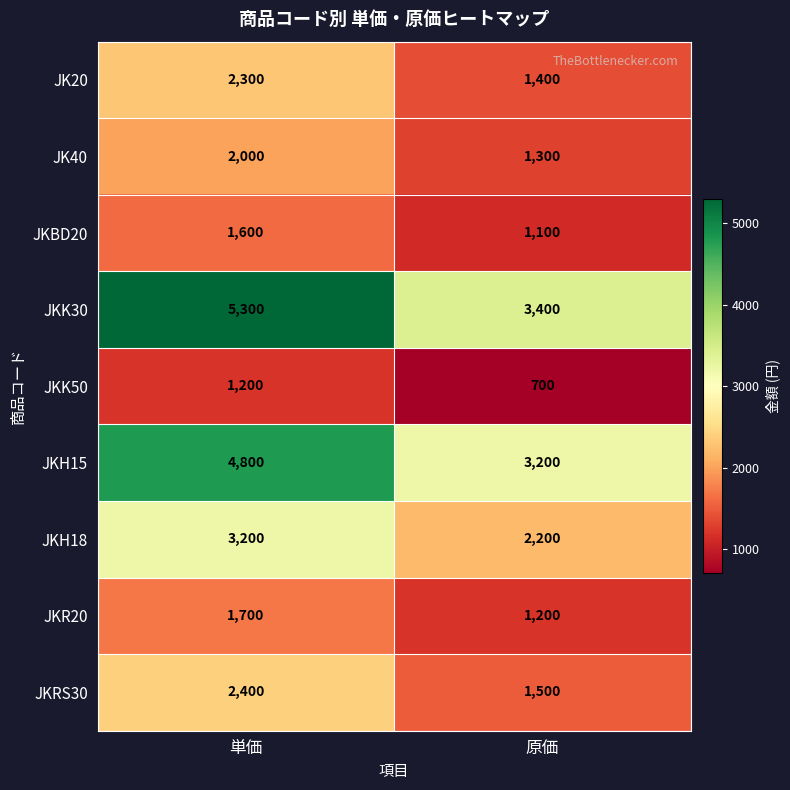

What is the spread (max minus min) of values at 単価?

4100